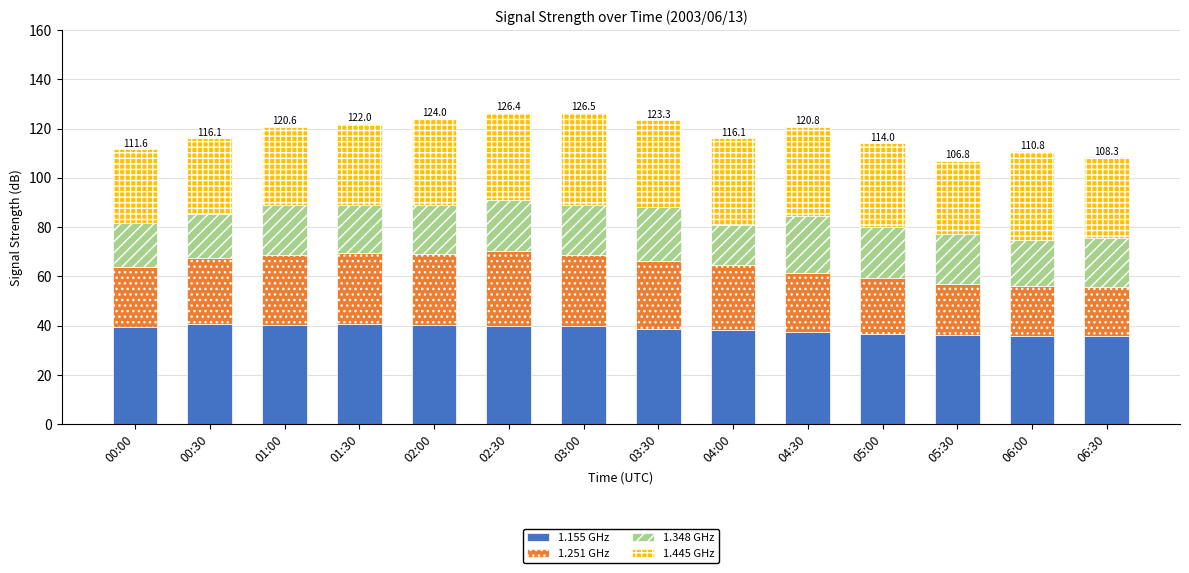

Is it true that 1.155 GHz equals 40.4 at 01:00?

True